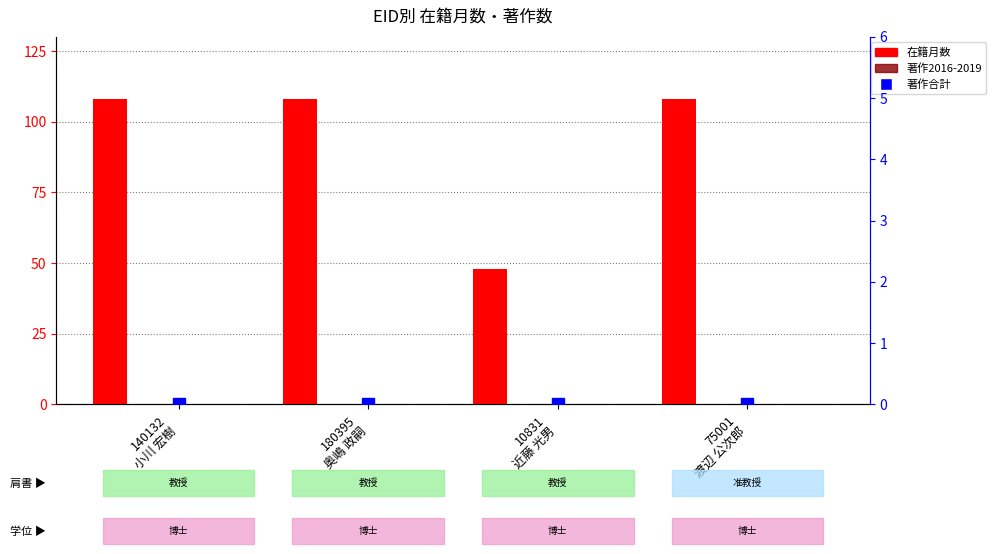

Is it true that 著作2018 equals 0 at 75001
渡辺 公次郎?

True